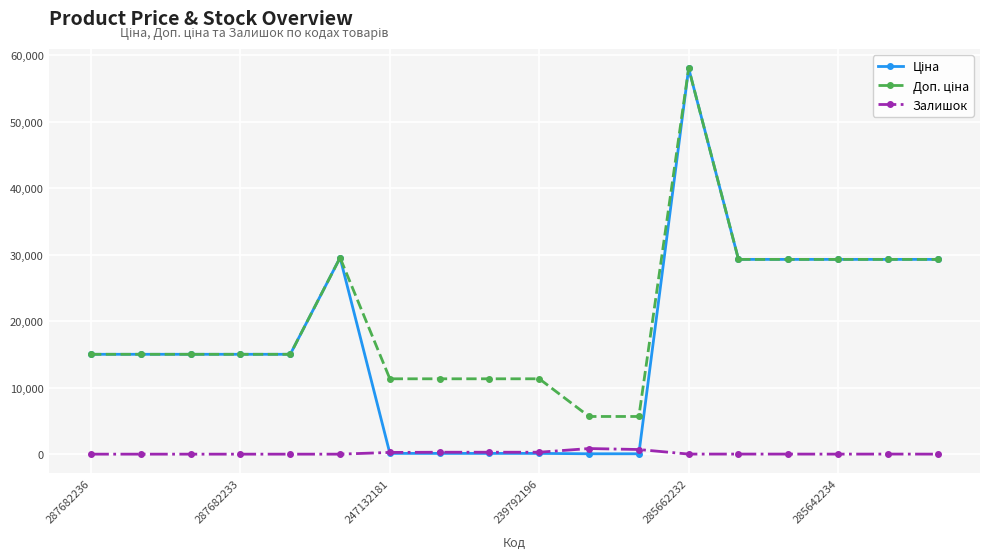

At how many categories does at least one series exceed 12036?

12